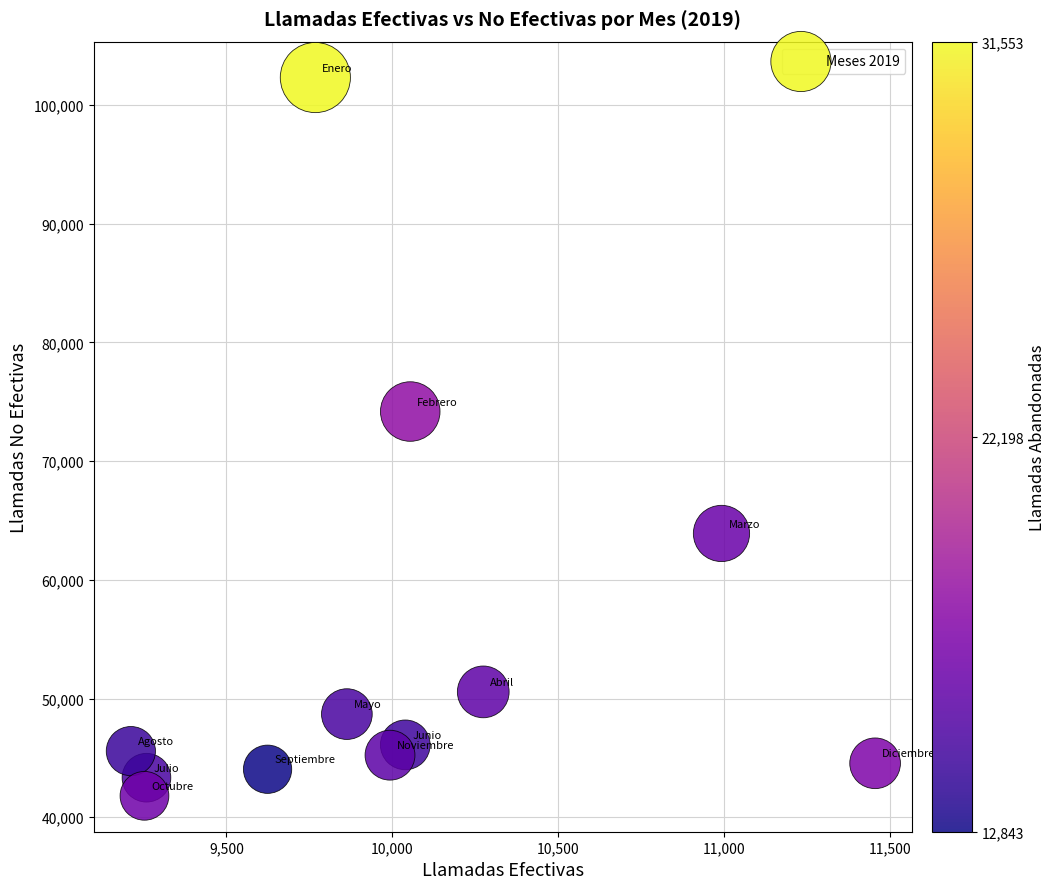

What is the average X value?

9982